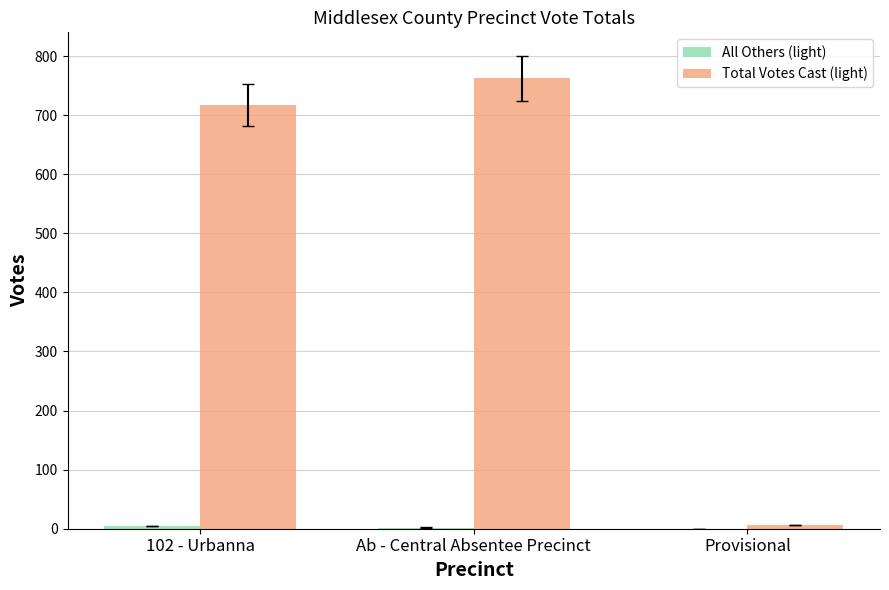

Which label corresponds to the largest value in the chart?

Ab - Central Absentee Precinct